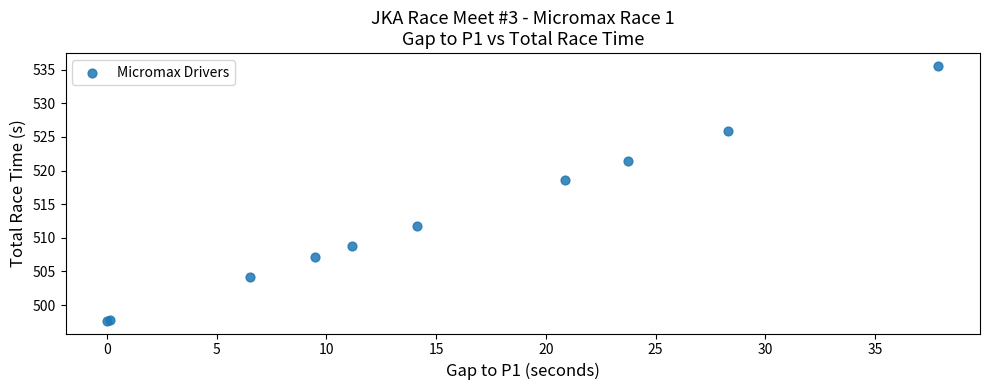

What Y value in the scatter plot is closest to 516?

518.5